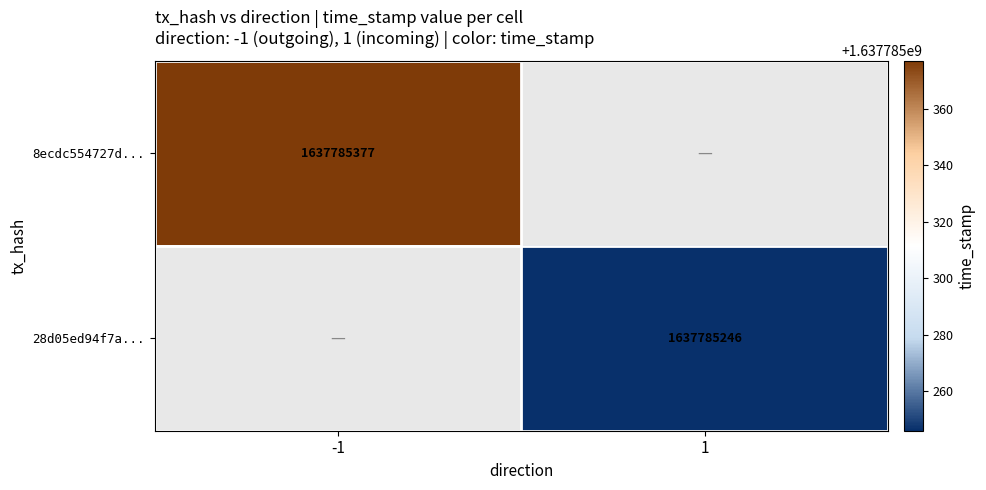

List the series in order of their overall mean, lowest first.

28d05ed94f7a8ac6d301f625c84a7448d6c8c19, 8ecdc554727d5782eb6b810deadf9947dad0234